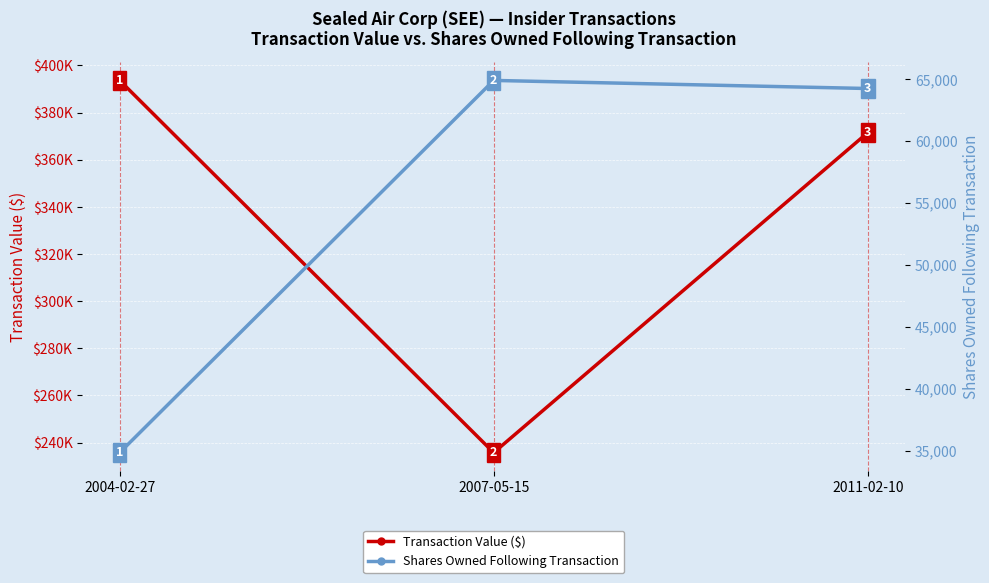

Between 2004-02-27 and 2007-05-15, which series saw the biggest shift?

Transaction Value ($)